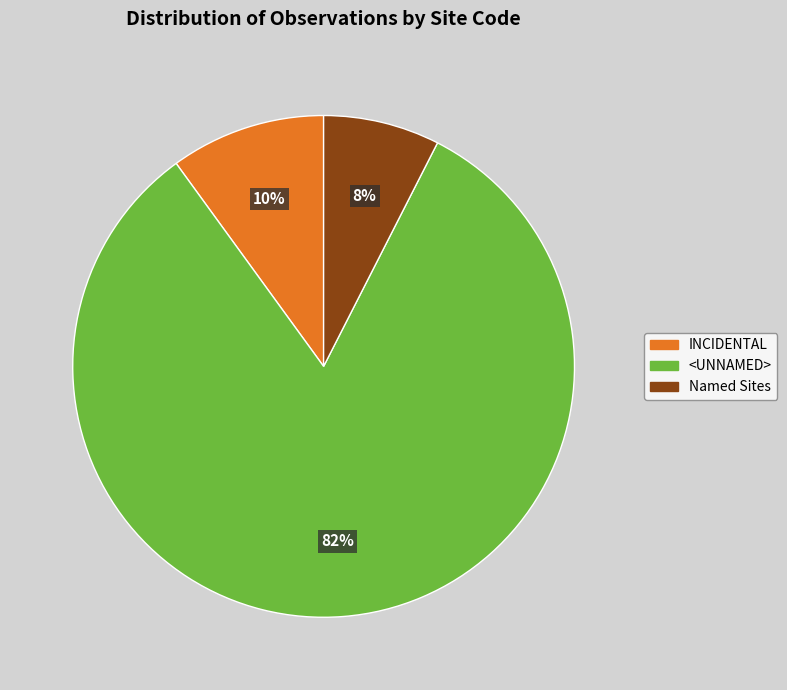

What percentage is the Named Sites slice, to the nearest percent?

8%